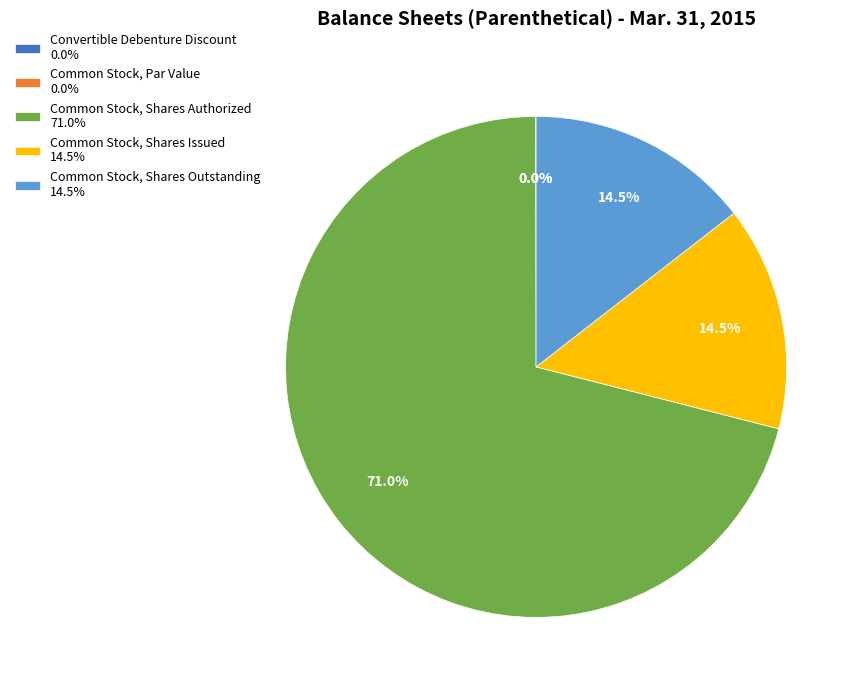

True or false: Common Stock, Shares Outstanding accounts for 25% of the total.

False